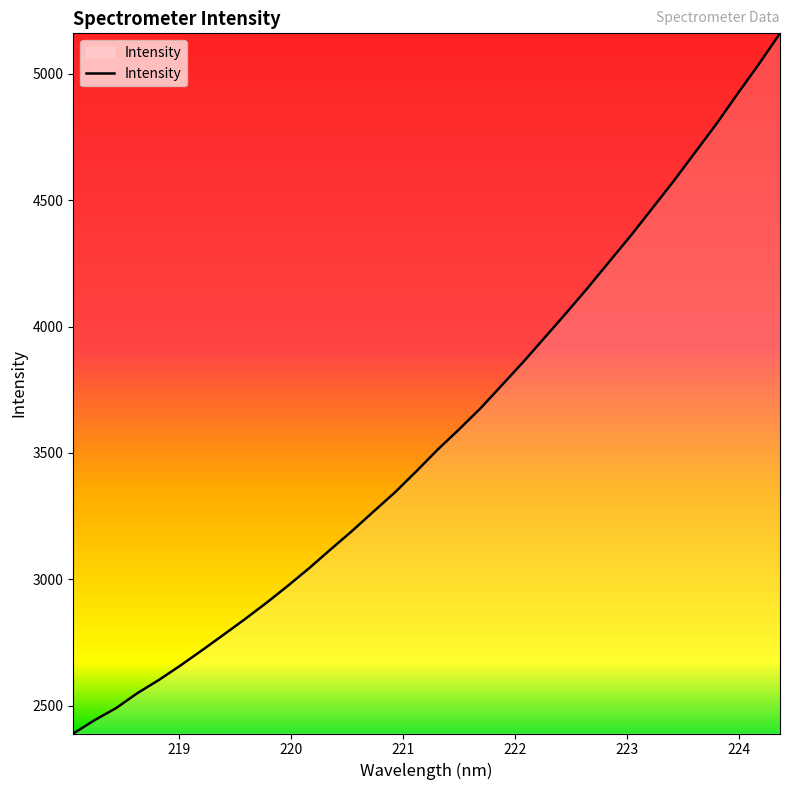

What is the minimum value shown in the chart?

2389.6